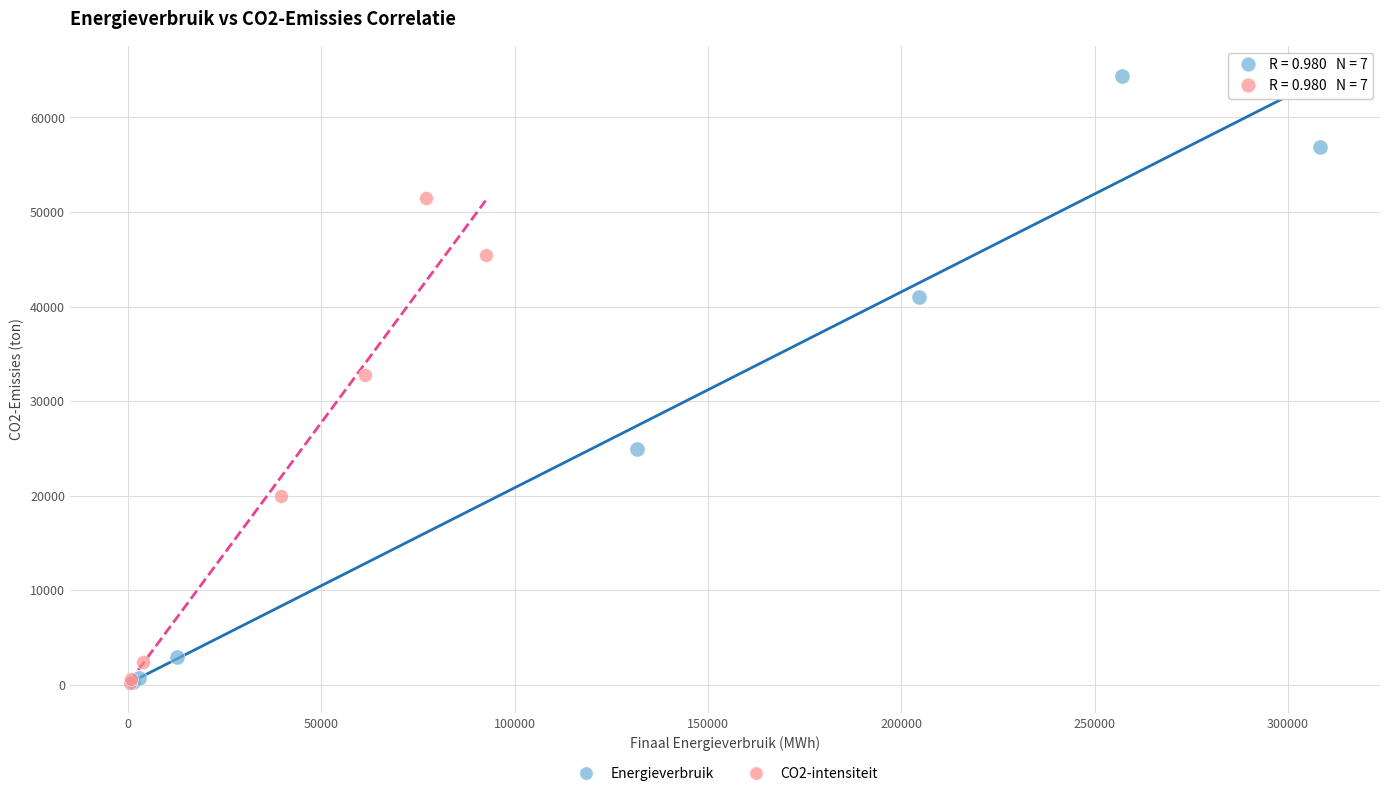

Which series contains the highest Y value?

Energieverbruik